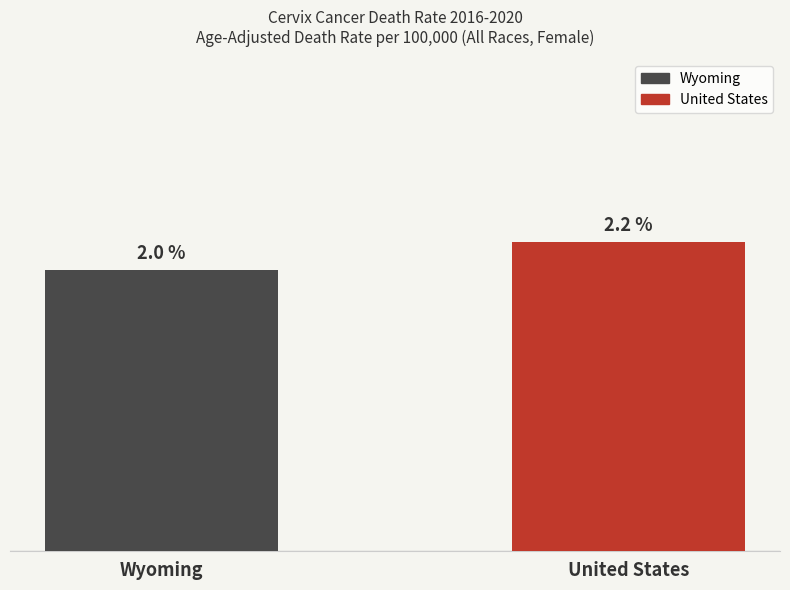

Which category has the highest value across all series?

United States